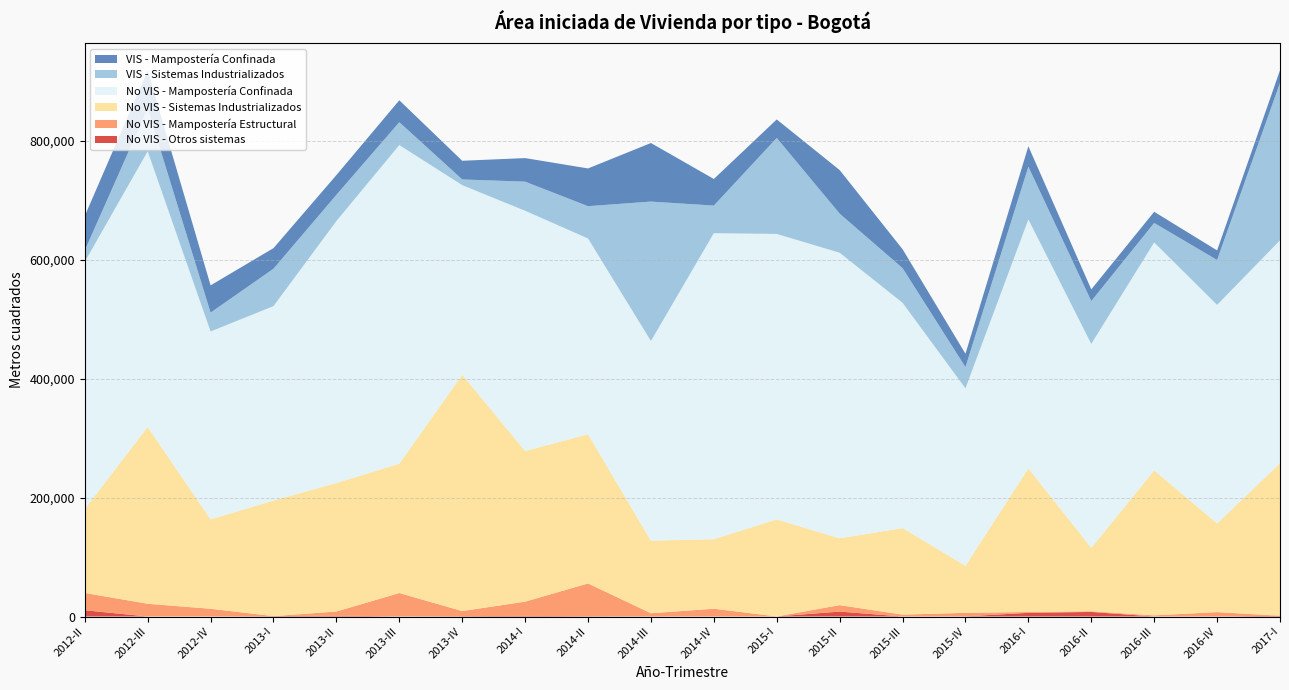

Reading right to left, extract all data points from this chart.

No VIS - Otros sistemas: 2017-I=1302	2016-IV=80	2016-III=0	2016-II=7722	2016-I=6171	2015-IV=285	2015-III=0	2015-II=8318	2015-I=120	2014-IV=0	2014-III=288	2014-II=550	2014-I=1021	2013-IV=628	2013-III=220	2013-II=1530	2013-I=690	2012-IV=0	2012-III=0	2012-II=10517
No VIS - Mampostería Estructural: 2017-I=0	2016-IV=7338	2016-III=1964	2016-II=1111	2016-I=1413	2015-IV=5942	2015-III=3166	2015-II=10858	2015-I=0	2014-IV=13132	2014-III=5220	2014-II=55092	2014-I=23997	2013-IV=8555	2013-III=39298	2013-II=6909	2013-I=0	2012-IV=13040	2012-III=21462	2012-II=29080
No VIS - Sistemas Industrializados: 2017-I=256533	2016-IV=149096	2016-III=243913	2016-II=106631	2016-I=241670	2015-IV=79141	2015-III=145619	2015-II=112424	2015-I=163207	2014-IV=116988	2014-III=122113	2014-II=250955	2014-I=253396	2013-IV=397571	2013-III=217546	2013-II=216149	2013-I=194394	2012-IV=150416	2012-III=297507	2012-II=141322
No VIS - Mampostería Confinada: 2017-I=375018	2016-IV=367699	2016-III=383431	2016-II=343132	2016-I=418727	2015-IV=298434	2015-III=378986	2015-II=480360	2015-I=480286	2014-IV=514759	2014-III=335860	2014-II=329334	2014-I=404158	2013-IV=318944	2013-III=536011	2013-II=440718	2013-I=327100	2012-IV=316029	2012-III=463661	2012-II=415819
VIS - Sistemas Industrializados: 2017-I=264893	2016-IV=75549	2016-III=32794	2016-II=72087	2016-I=88764	2015-IV=35802	2015-III=58297	2015-II=65820	2015-I=161450	2014-IV=46450	2014-III=234559	2014-II=54366	2014-I=48981	2013-IV=9580	2013-III=38528	2013-II=44106	2013-I=62891	2012-IV=31738	2012-III=72158	2012-II=19032
VIS - Mampostería Confinada: 2017-I=21163	2016-IV=16112	2016-III=18754	2016-II=19664	2016-I=34334	2015-IV=22441	2015-III=31802	2015-II=73251	2015-I=31148	2014-IV=44707	2014-III=98524	2014-II=63478	2014-I=39639	2013-IV=31402	2013-III=36847	2013-II=33170	2013-I=34628	2012-IV=45863	2012-III=63602	2012-II=58054